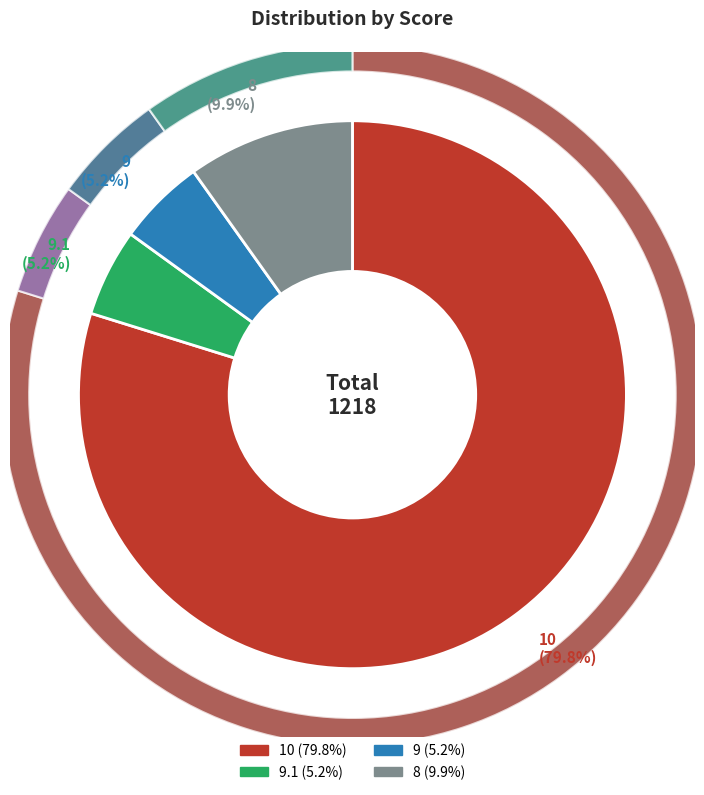

To the nearest percent, what percentage of the pie is 9.1?

5%